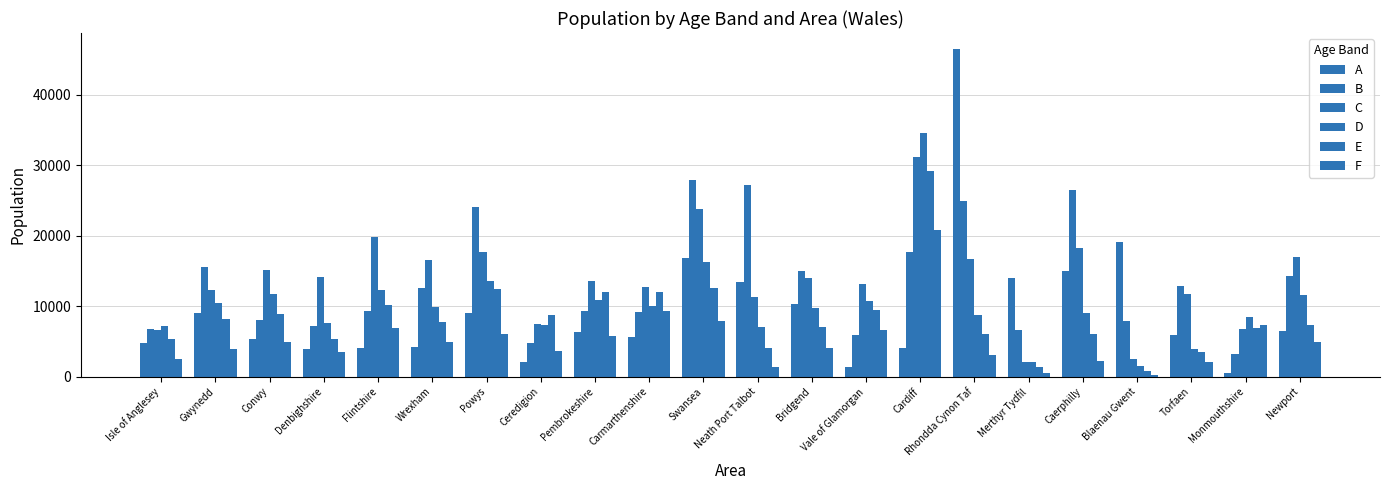

How many data points does each series have?

22